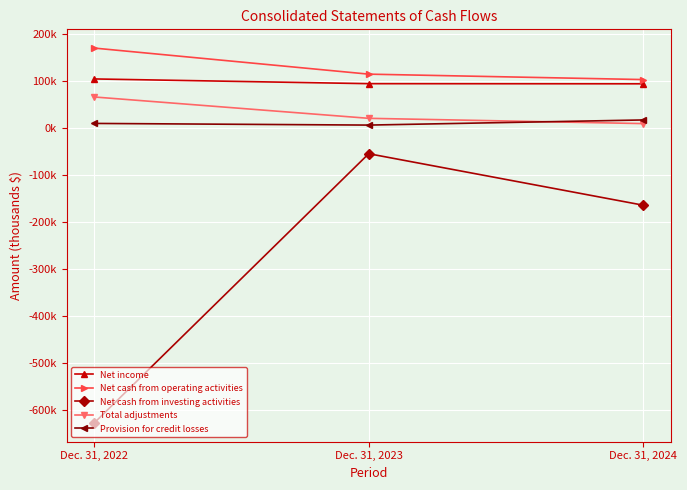

What is the approximate value of Net cash from investing activities at Dec. 31, 2024?

-164.2